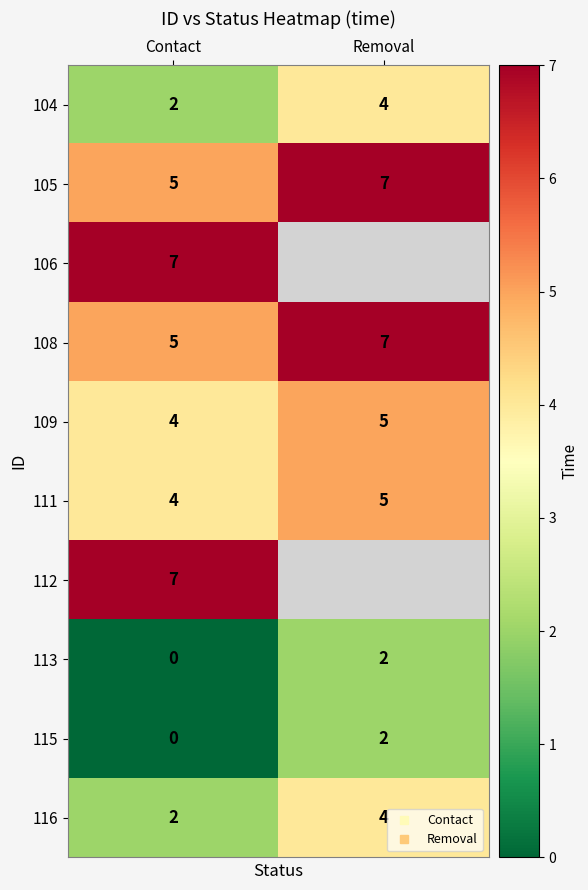

Rank the series by their maximum value, from highest to lowest.

105, 106, 108, 112, 109, 111, 104, 116, 113, 115